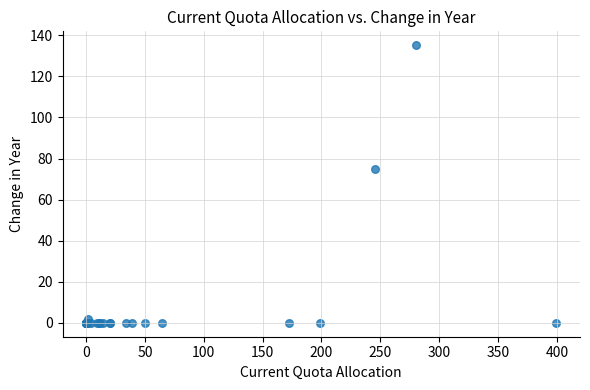

What Y value in the scatter plot is closest to 67?

75.0